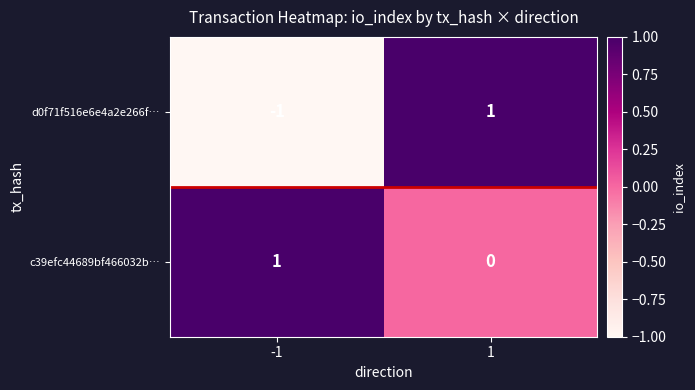

Which series has the largest total across all categories?

c39efc44689bf466032b…